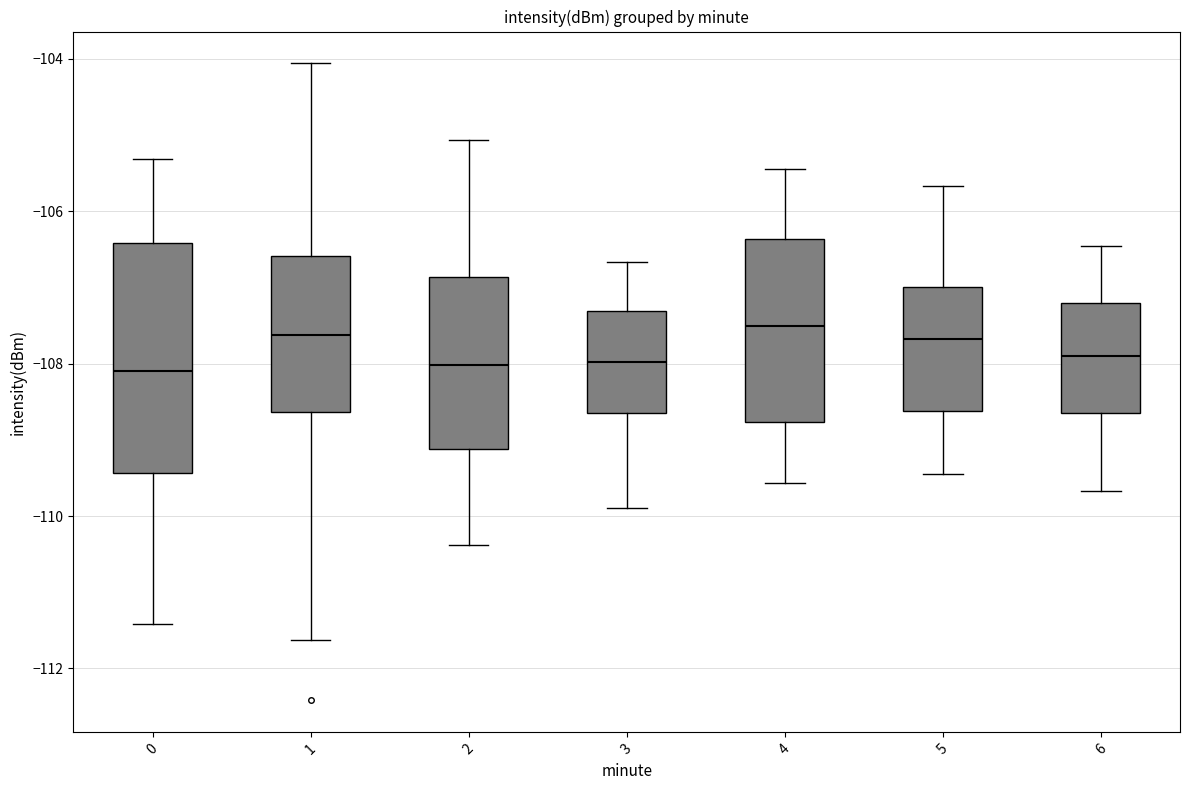

Reading left to right, transcribe this box plot: for each box, give where its median line is, the range the box spans, and where its two whiskers end, as read against the y-axis. The values are not printed on the chart, so give them approximately, as read against the axis.

0: median -108.0, box -109.4 to -106.4, whiskers -111.4 to -105.4
1: median -107.6, box -108.6 to -106.6, whiskers -111.6 to -104.0
2: median -108.0, box -109.2 to -106.8, whiskers -110.4 to -105.0
3: median -108.0, box -108.6 to -107.4, whiskers -109.8 to -106.6
4: median -107.6, box -108.8 to -106.4, whiskers -109.6 to -105.4
5: median -107.6, box -108.6 to -107.0, whiskers -109.4 to -105.6
6: median -107.8, box -108.6 to -107.2, whiskers -109.6 to -106.4